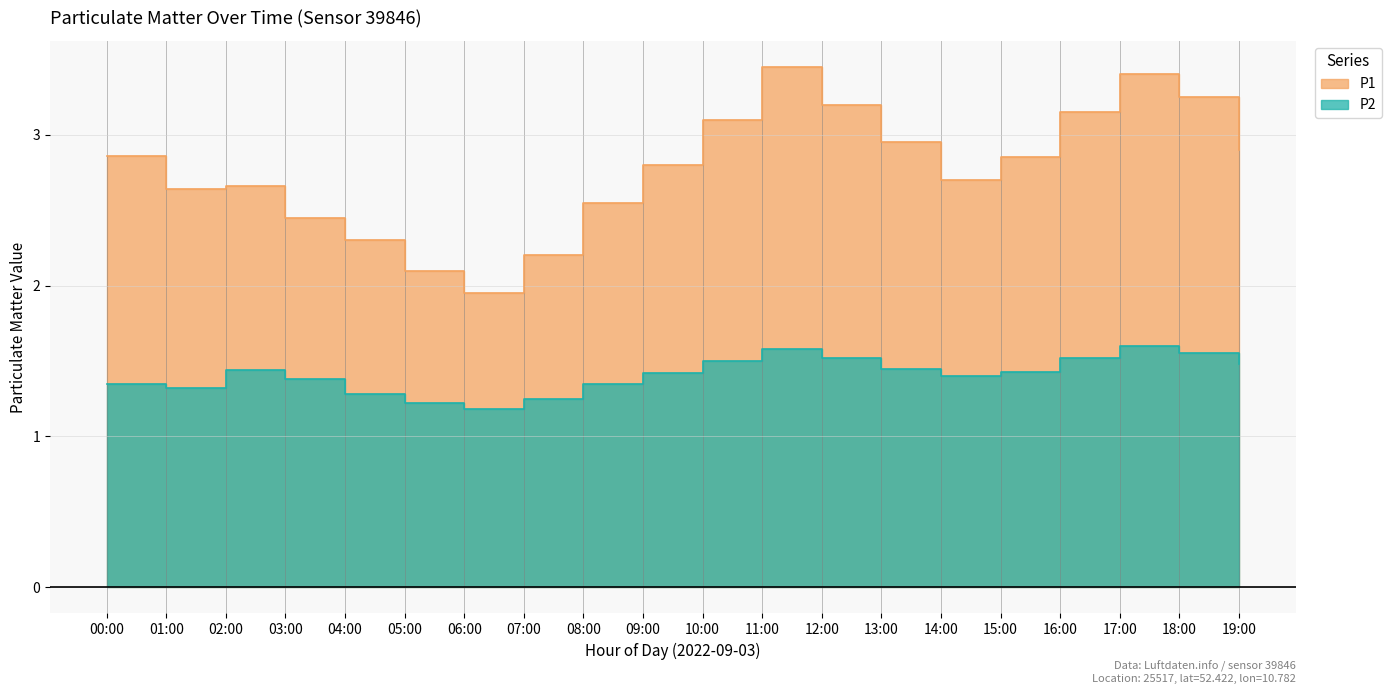

At which label is P1 closest to 2?

06:00